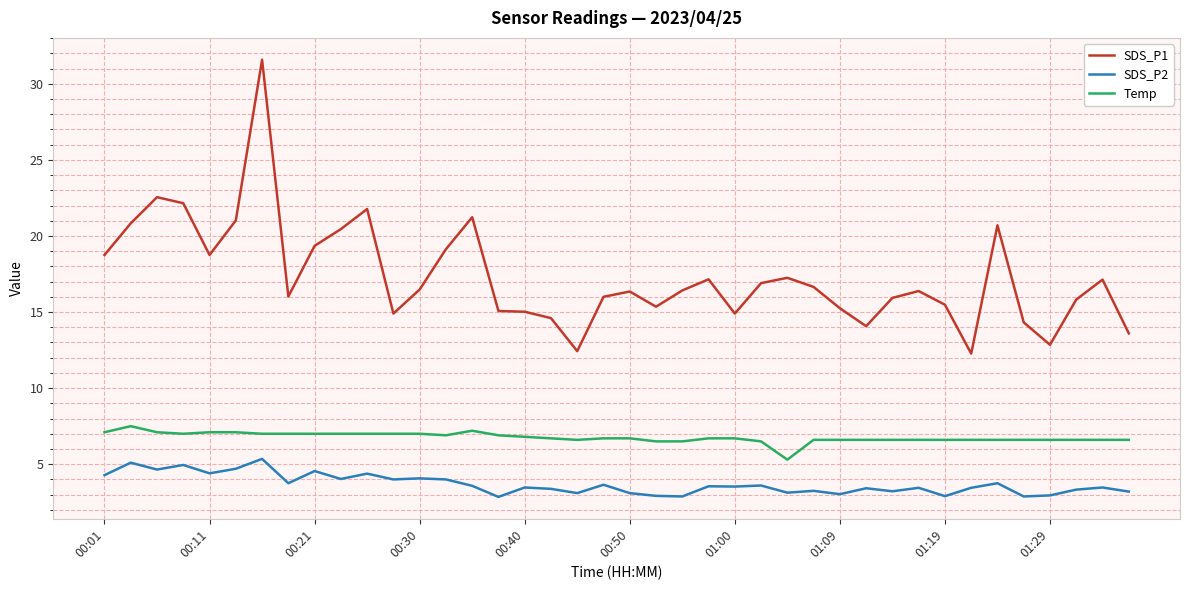

Which series has the largest total across all categories?

SDS_P1